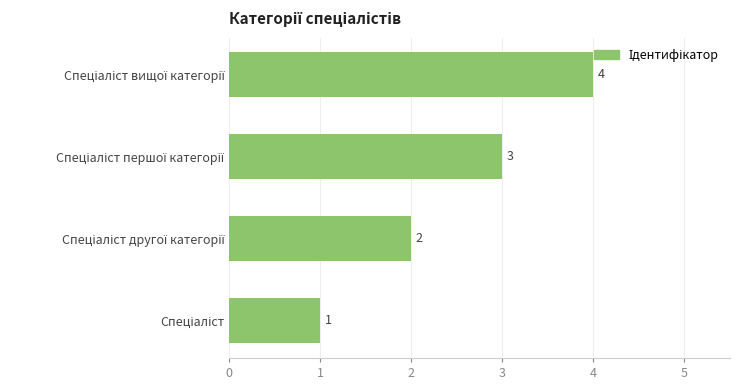

How many categories are shown in the chart?

4